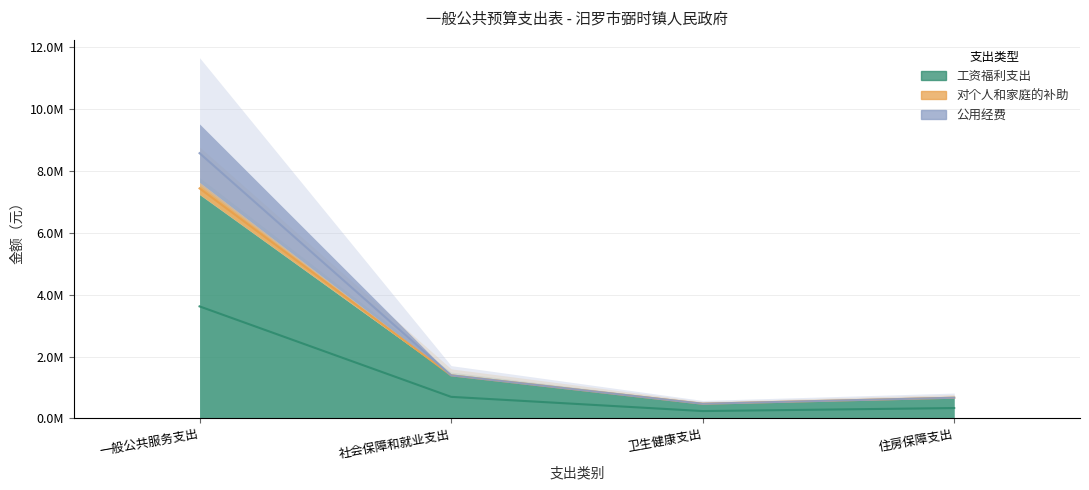

Between 住房保障支出 and 社会保障和就业支出, which is larger?

社会保障和就业支出